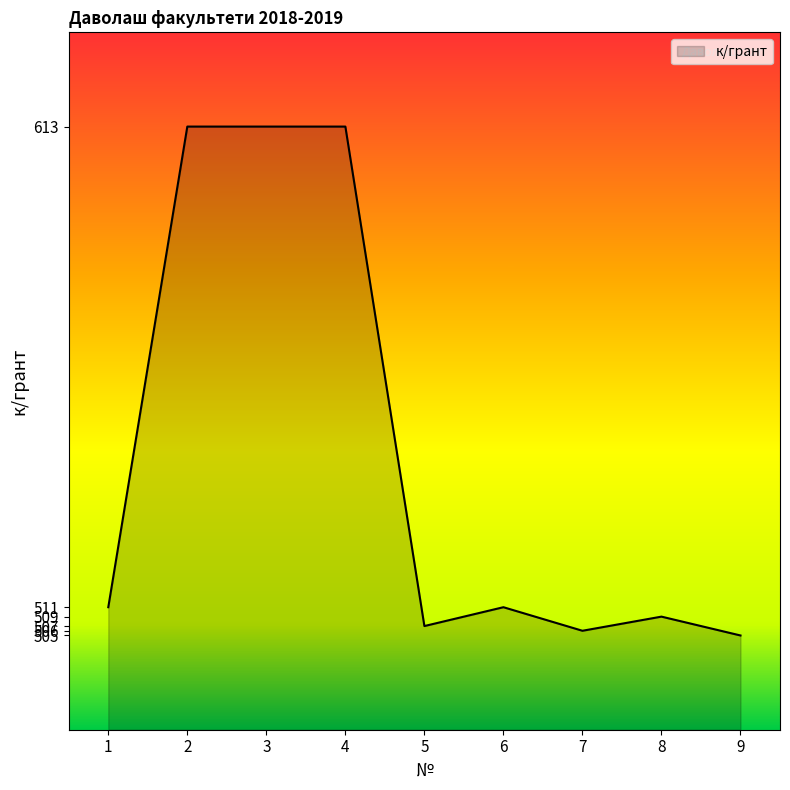

Reading right to left, list all the values displayed in this chart.

505	509	506	511	507	613	613	613	511